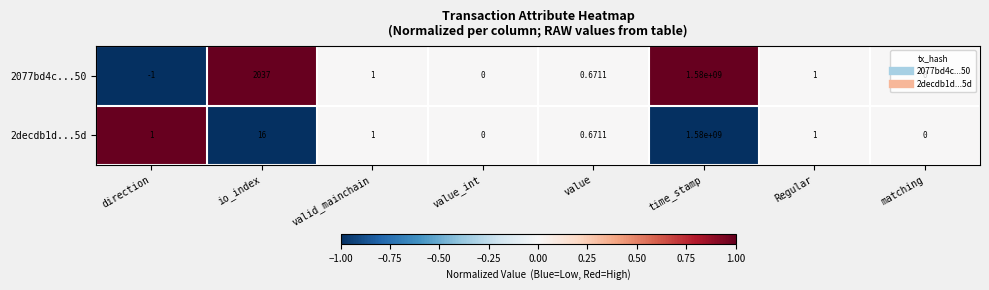

At which category is the sum across all series the highest?

time_stamp